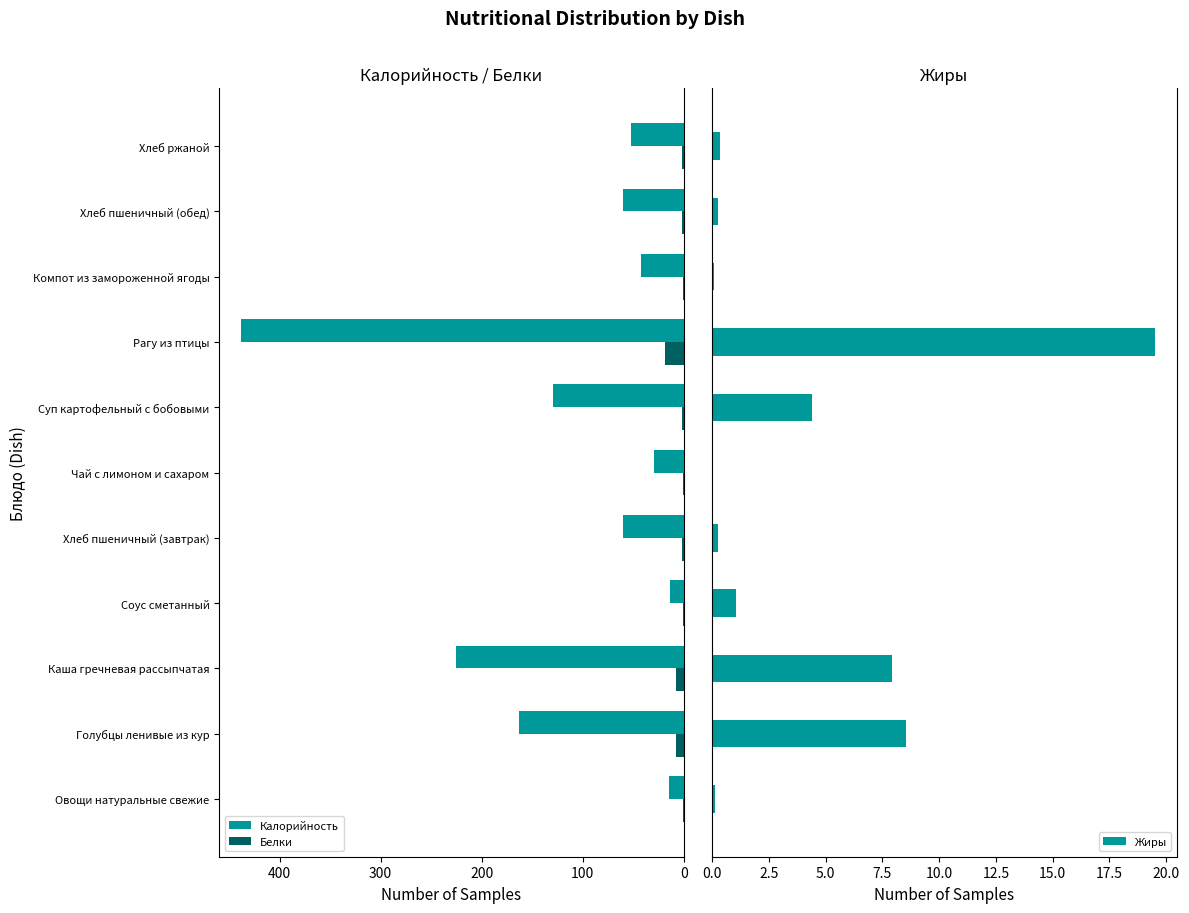

What is the difference between the Белки values at Каша гречневая рассыпчатая and Суп картофельный с бобовыми?

5.8